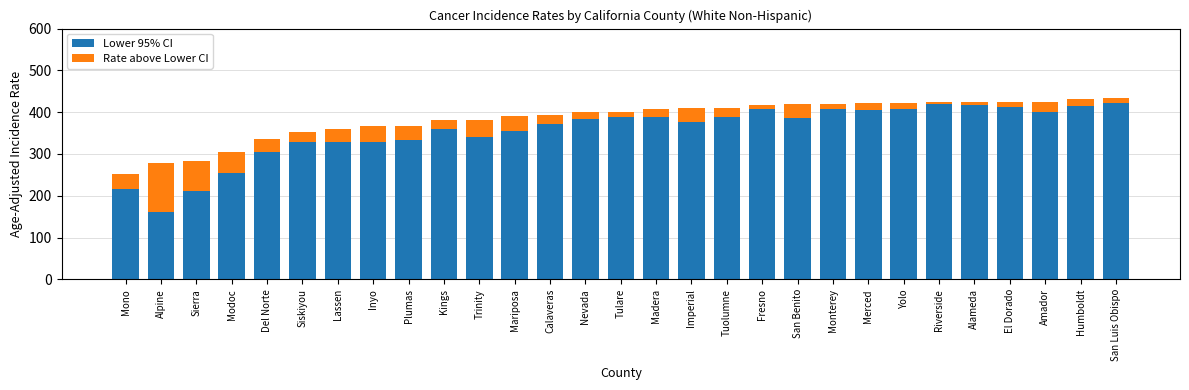

How many distinct data groups are displayed?

2